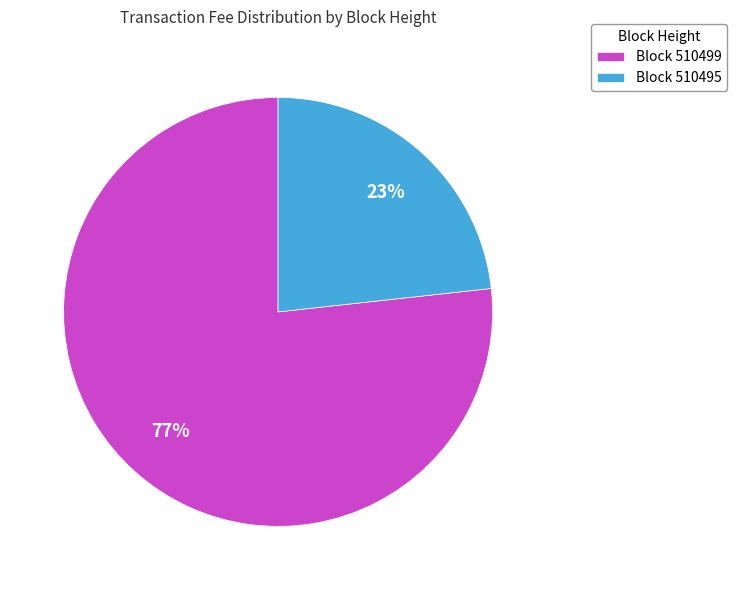

Do Block 510495 and Block 510499 together represent more than half of the pie?

Yes